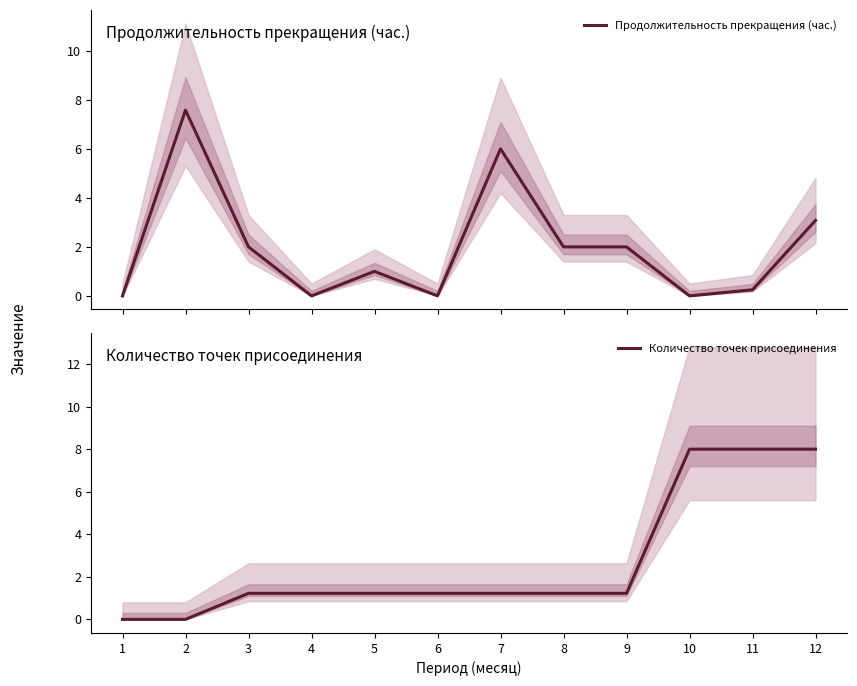

List the series in order of their overall mean, lowest first.

Продолжительность прекращения (час.), Количество точек присоединения